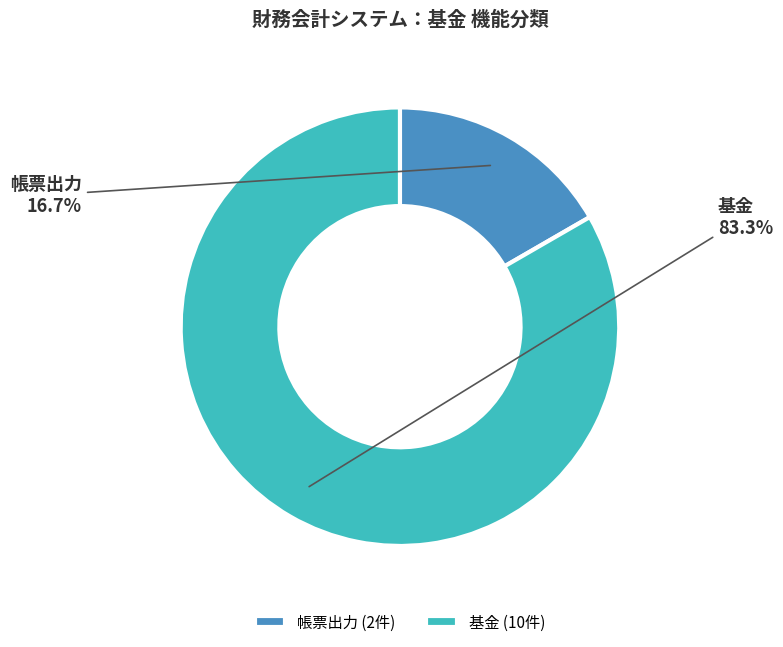

How many slices are in this pie chart?

2